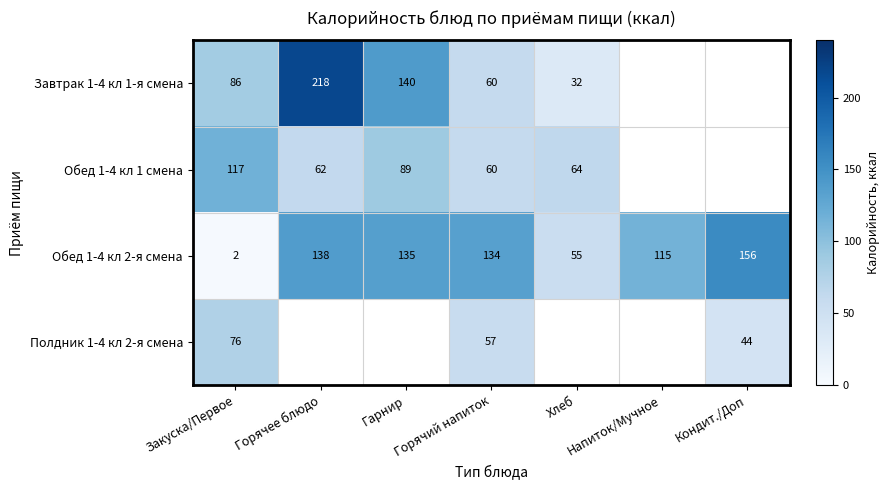

True or false: Завтрак 1-4 кл 1-я смена has a value of 12 at Хлеб.

False